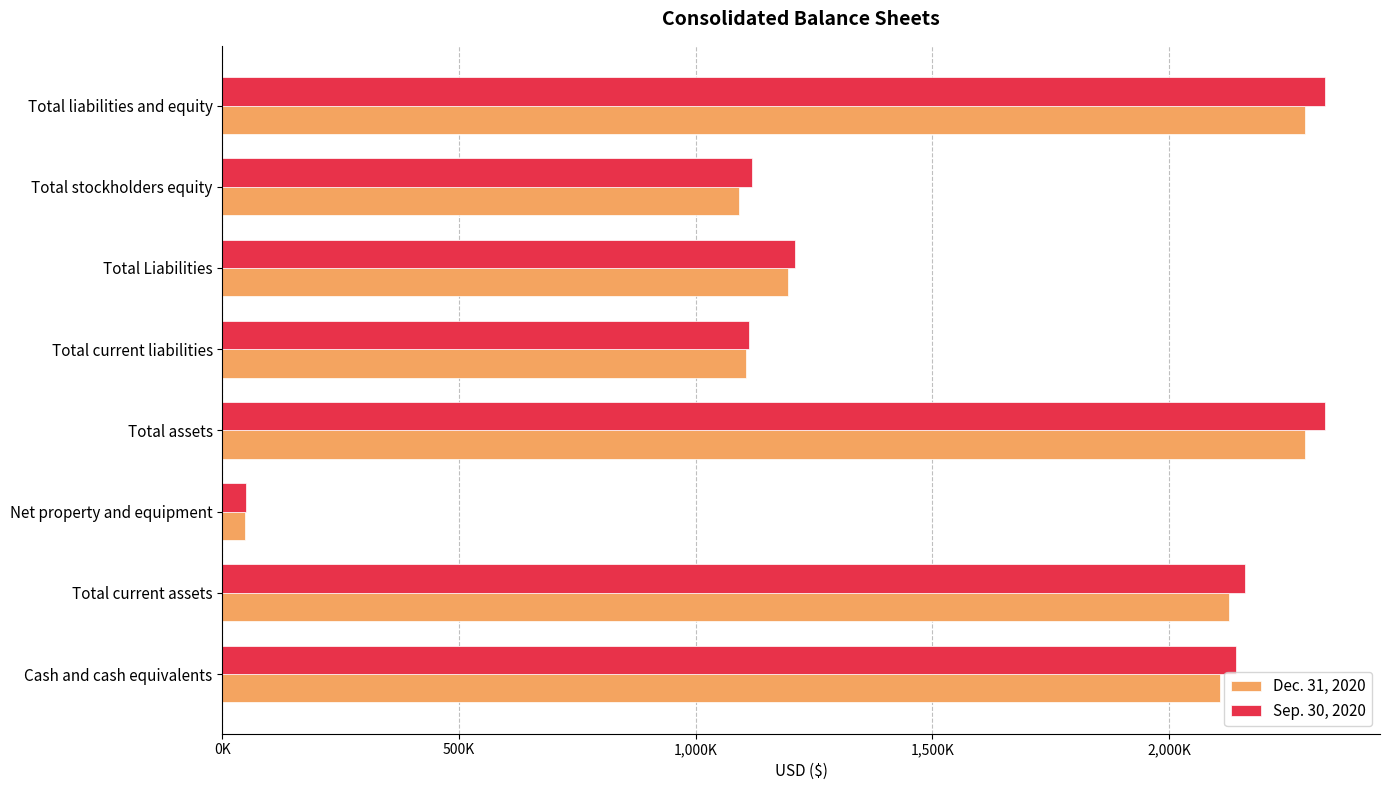

Reading right to left, transcribe all the data shown in this chart.

Dec. 31, 2020: 2286000	1091000	1195000	1105000	2286000	48000	2126000	2107000
Sep. 30, 2020: 2329000	1119000	1210000	1113000	2329000	50000	2161000	2141000